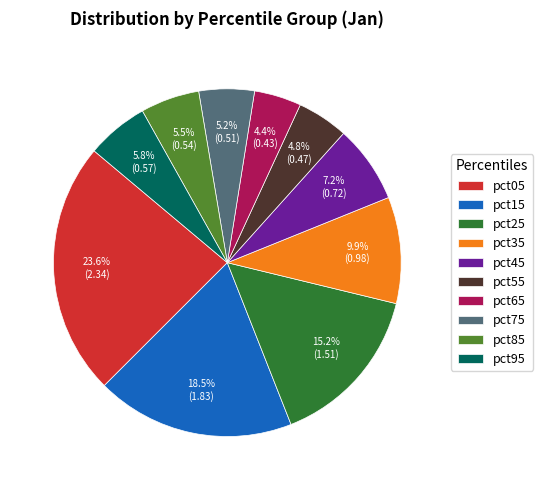

Between pct65 and pct85, which is larger?

pct85